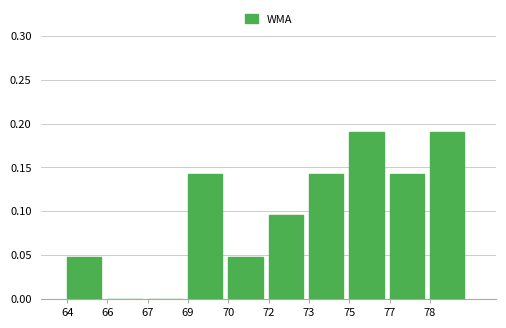

Is it true that the value at 69 is 0.2?

False